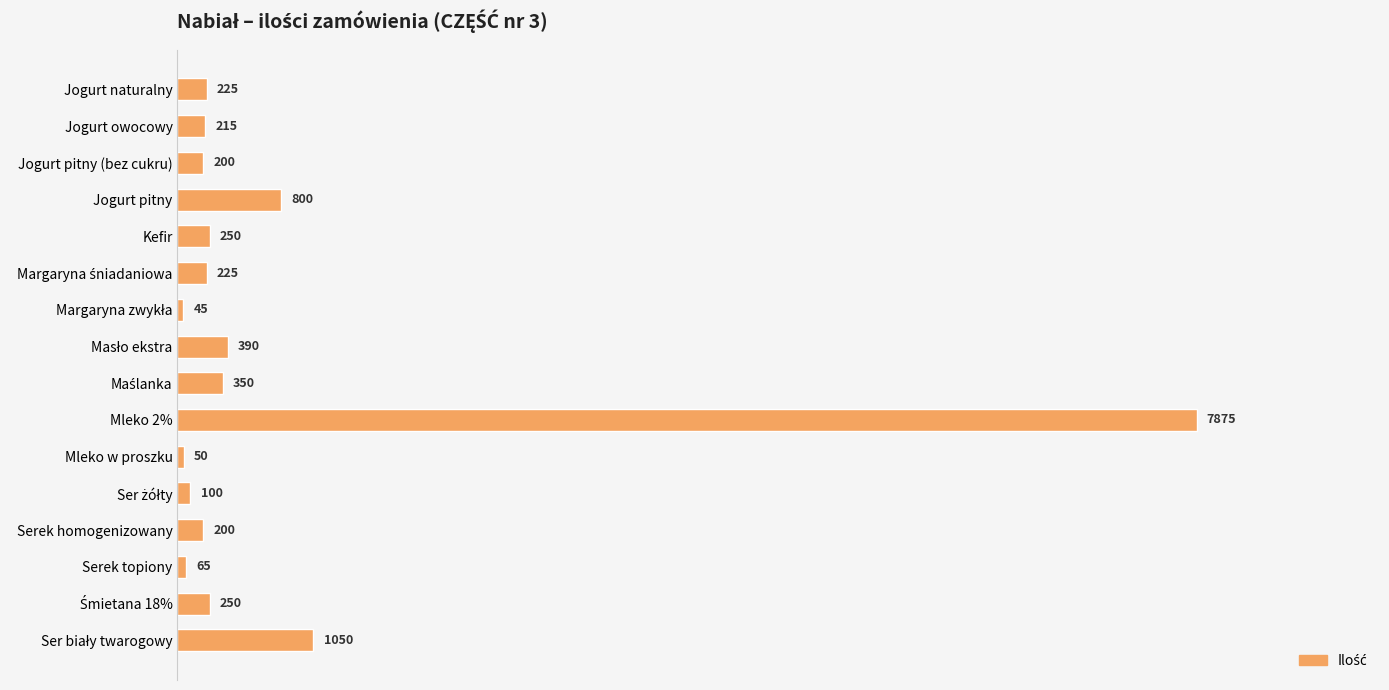

What is the average value?

768